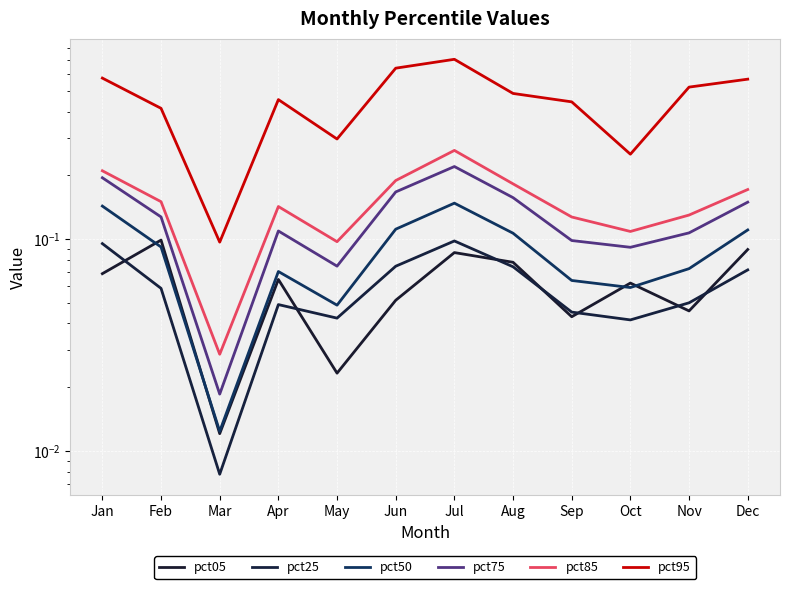

Reading left to right, list all the values displayed in this chart.

pct05: 0.1	0.1	0.0	0.1	0.0	0.1	0.1	0.1	0.0	0.1	0.0	0.1
pct25: 0.1	0.1	0.0	0.0	0.0	0.1	0.1	0.1	0.0	0.0	0.1	0.1
pct50: 0.1	0.1	0.0	0.1	0.0	0.1	0.1	0.1	0.1	0.1	0.1	0.1
pct75: 0.2	0.1	0.0	0.1	0.1	0.2	0.2	0.2	0.1	0.1	0.1	0.1
pct85: 0.2	0.2	0.0	0.1	0.1	0.2	0.3	0.2	0.1	0.1	0.1	0.2
pct95: 0.6	0.4	0.1	0.5	0.3	0.6	0.7	0.5	0.4	0.3	0.5	0.6